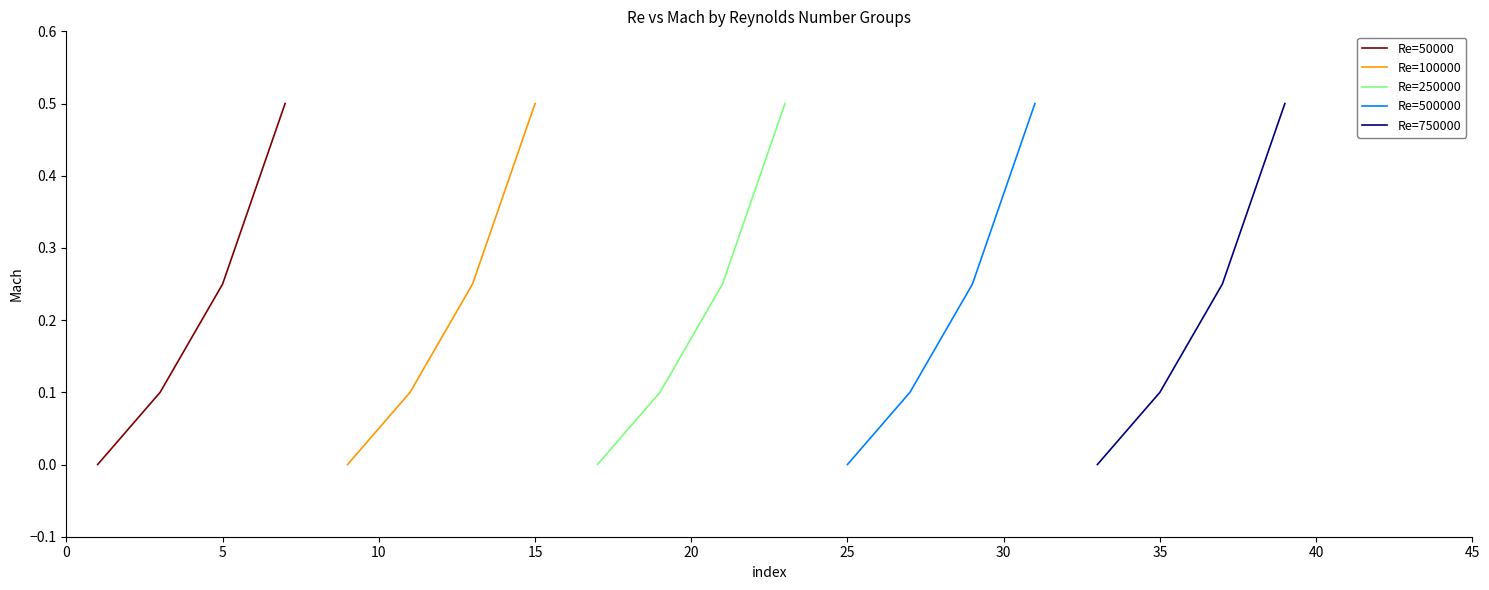

True or false: Re=500000 has more than 2 interior local peaks.

False